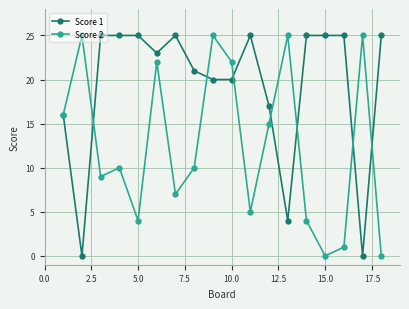

Rank the series by their average value, from highest to lowest.

Score 1, Score 2